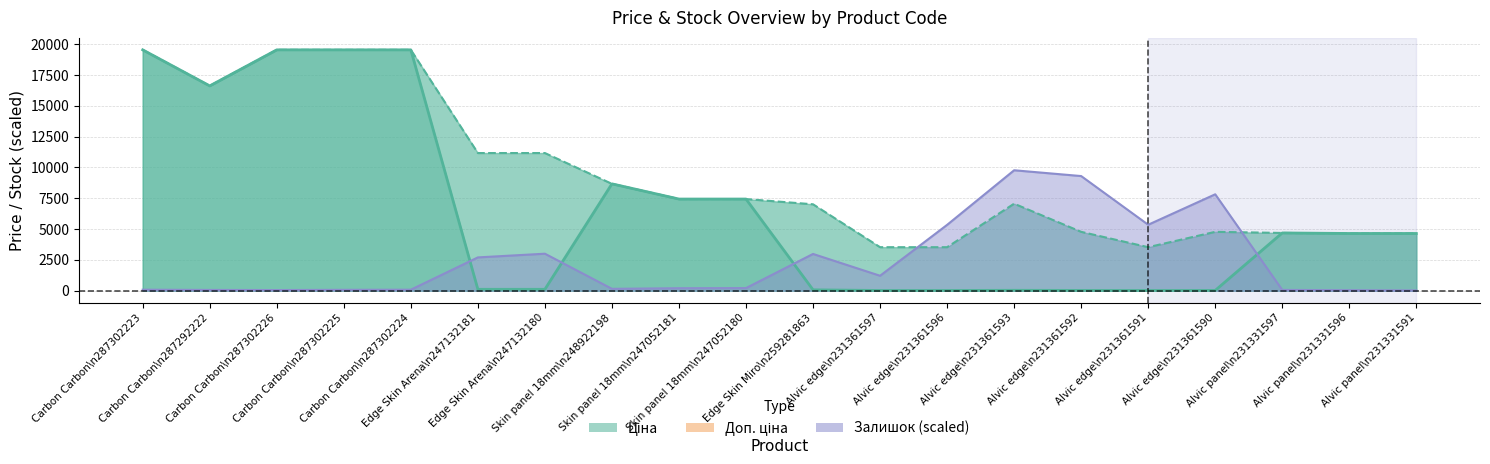

What is the sum of all Залишок values?

48496.7